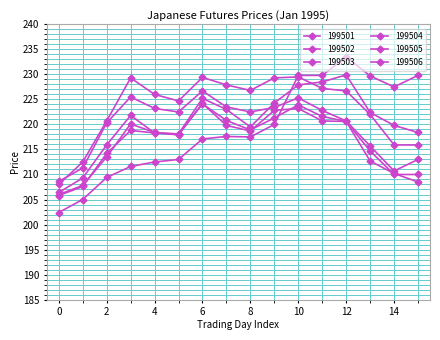

Reading left to right, list all the values displayed in this chart.

199501: 202.4	205.0	209.4	211.6	212.5	213.0	217.1	217.6	217.5	220.0	229.8	229.8	233.5	229.7	227.5	229.8
199502: 205.8	207.6	214.2	218.8	218.3	218.1	225.2	223.0	219.5	224.3	227.9	228.5	229.9	222.4	219.8	218.4
199503: 206.0	207.8	213.5	220.1	218.4	217.9	224.2	219.8	218.7	222.8	223.2	220.7	220.6	212.7	210.2	208.5
199504: 206.4	209.3	215.9	221.8	218.3	218.1	224.1	220.8	218.9	221.3	223.9	221.6	220.6	214.7	210.0	210.0
199505: 208.6	211.3	220.3	225.5	223.2	222.5	226.7	223.5	222.5	223.4	225.3	222.8	220.7	215.7	210.7	213.0
199506: 208.0	212.5	220.7	229.3	226.0	224.7	229.4	227.9	226.8	229.3	229.5	227.2	226.7	222.0	215.9	215.9